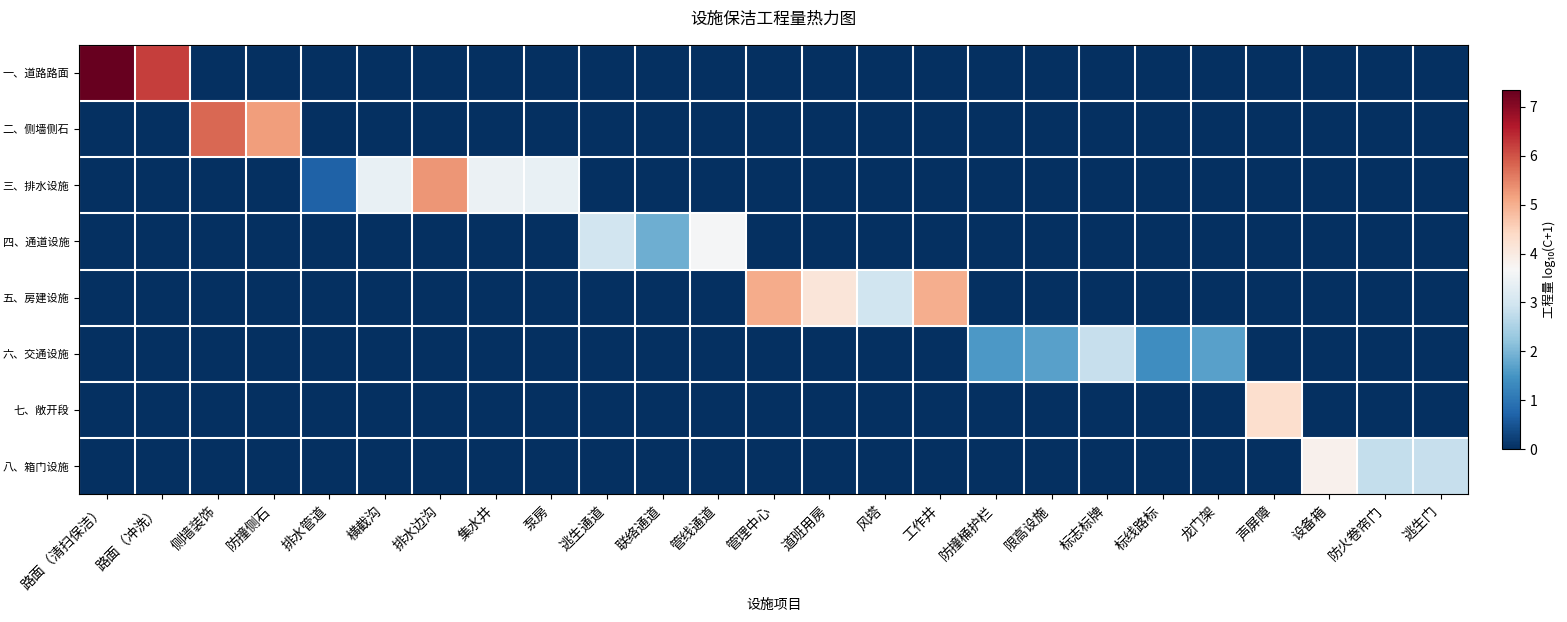

Reading left to right, transcribe all the data shown in this chart.

一、道路路面: 路面（清扫保洁）=7.3	路面（冲洗）=6.2	侧墙装饰=0.0	防撞侧石=0.0	排水管道=0.0	横截沟=0.0	排水边沟=0.0	集水井=0.0	泵房=0.0	逃生通道=0.0	联络通道=0.0	管线通道=0.0	管理中心=0.0	道班用房=0.0	风塔=0.0	工作井=0.0	防撞桶护栏=0.0	限高设施=0.0	标志标牌=0.0	标线路标=0.0	龙门架=0.0	声屏障=0.0	设备箱=0.0	防火卷帘门=0.0	逃生门=0.0
二、侧墙侧石: 路面（清扫保洁）=0.0	路面（冲洗）=0.0	侧墙装饰=5.8	防撞侧石=5.2	排水管道=0.0	横截沟=0.0	排水边沟=0.0	集水井=0.0	泵房=0.0	逃生通道=0.0	联络通道=0.0	管线通道=0.0	管理中心=0.0	道班用房=0.0	风塔=0.0	工作井=0.0	防撞桶护栏=0.0	限高设施=0.0	标志标牌=0.0	标线路标=0.0	龙门架=0.0	声屏障=0.0	设备箱=0.0	防火卷帘门=0.0	逃生门=0.0
三、排水设施: 路面（清扫保洁）=0.0	路面（冲洗）=0.0	侧墙装饰=0.0	防撞侧石=0.0	排水管道=0.7	横截沟=3.4	排水边沟=5.3	集水井=3.5	泵房=3.4	逃生通道=0.0	联络通道=0.0	管线通道=0.0	管理中心=0.0	道班用房=0.0	风塔=0.0	工作井=0.0	防撞桶护栏=0.0	限高设施=0.0	标志标牌=0.0	标线路标=0.0	龙门架=0.0	声屏障=0.0	设备箱=0.0	防火卷帘门=0.0	逃生门=0.0
四、通道设施: 路面（清扫保洁）=0.0	路面（冲洗）=0.0	侧墙装饰=0.0	防撞侧石=0.0	排水管道=0.0	横截沟=0.0	排水边沟=0.0	集水井=0.0	泵房=0.0	逃生通道=3.0	联络通道=1.9	管线通道=3.6	管理中心=0.0	道班用房=0.0	风塔=0.0	工作井=0.0	防撞桶护栏=0.0	限高设施=0.0	标志标牌=0.0	标线路标=0.0	龙门架=0.0	声屏障=0.0	设备箱=0.0	防火卷帘门=0.0	逃生门=0.0
五、房建设施: 路面（清扫保洁）=0.0	路面（冲洗）=0.0	侧墙装饰=0.0	防撞侧石=0.0	排水管道=0.0	横截沟=0.0	排水边沟=0.0	集水井=0.0	泵房=0.0	逃生通道=0.0	联络通道=0.0	管线通道=0.0	管理中心=5.0	道班用房=4.1	风塔=3.0	工作井=5.0	防撞桶护栏=0.0	限高设施=0.0	标志标牌=0.0	标线路标=0.0	龙门架=0.0	声屏障=0.0	设备箱=0.0	防火卷帘门=0.0	逃生门=0.0
六、交通设施: 路面（清扫保洁）=0.0	路面（冲洗）=0.0	侧墙装饰=0.0	防撞侧石=0.0	排水管道=0.0	横截沟=0.0	排水边沟=0.0	集水井=0.0	泵房=0.0	逃生通道=0.0	联络通道=0.0	管线通道=0.0	管理中心=0.0	道班用房=0.0	风塔=0.0	工作井=0.0	防撞桶护栏=1.6	限高设施=1.7	标志标牌=2.8	标线路标=1.4	龙门架=1.7	声屏障=0.0	设备箱=0.0	防火卷帘门=0.0	逃生门=0.0
七、敞开段: 路面（清扫保洁）=0.0	路面（冲洗）=0.0	侧墙装饰=0.0	防撞侧石=0.0	排水管道=0.0	横截沟=0.0	排水边沟=0.0	集水井=0.0	泵房=0.0	逃生通道=0.0	联络通道=0.0	管线通道=0.0	管理中心=0.0	道班用房=0.0	风塔=0.0	工作井=0.0	防撞桶护栏=0.0	限高设施=0.0	标志标牌=0.0	标线路标=0.0	龙门架=0.0	声屏障=4.3	设备箱=0.0	防火卷帘门=0.0	逃生门=0.0
八、箱门设施: 路面（清扫保洁）=0.0	路面（冲洗）=0.0	侧墙装饰=0.0	防撞侧石=0.0	排水管道=0.0	横截沟=0.0	排水边沟=0.0	集水井=0.0	泵房=0.0	逃生通道=0.0	联络通道=0.0	管线通道=0.0	管理中心=0.0	道班用房=0.0	风塔=0.0	工作井=0.0	防撞桶护栏=0.0	限高设施=0.0	标志标牌=0.0	标线路标=0.0	龙门架=0.0	声屏障=0.0	设备箱=3.8	防火卷帘门=2.8	逃生门=2.8